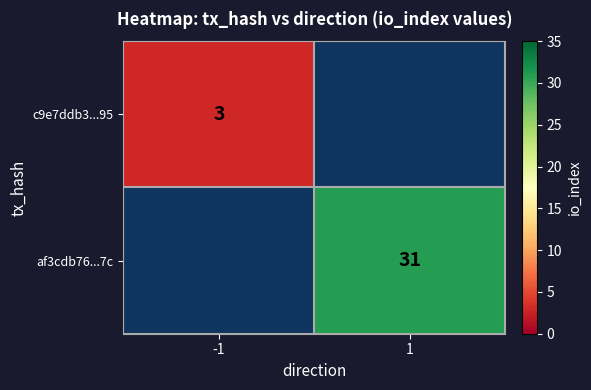

The value of af3cdb76...7c at 1 is 46.0. True or false?

False